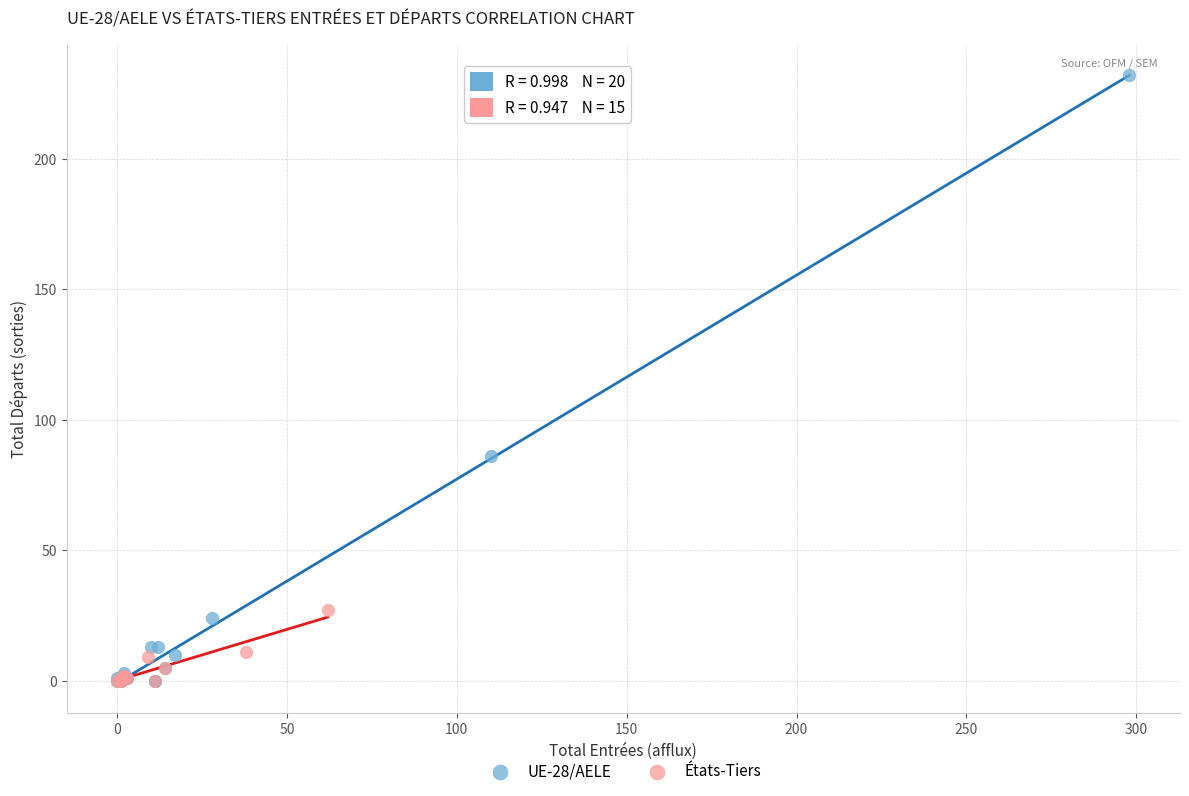

Which series has the widest spread of Y values?

UE-28/AELE